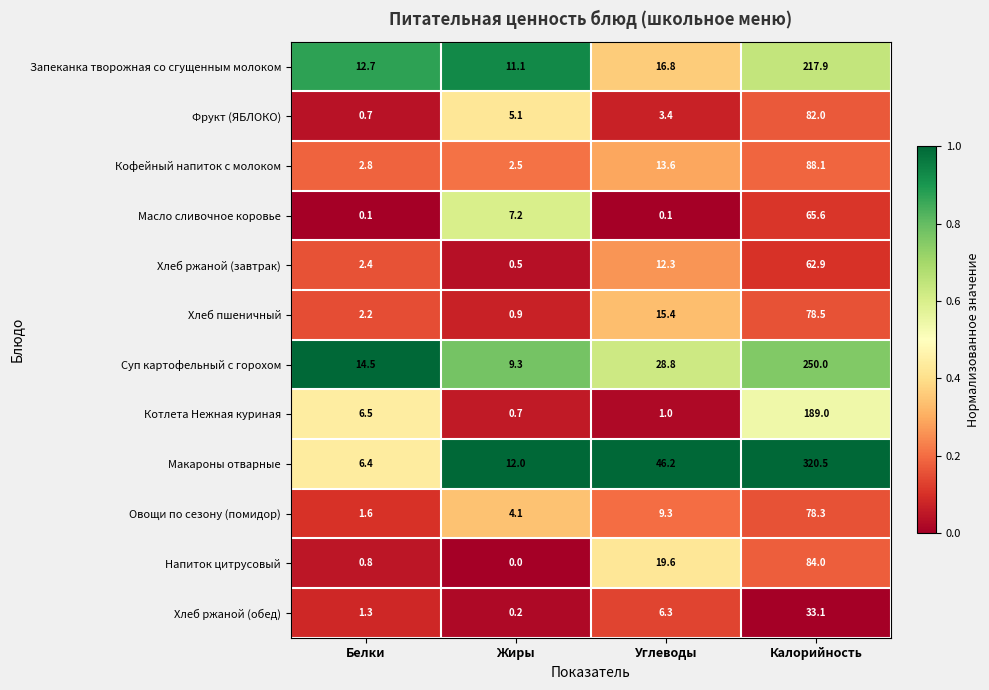

The value of Запеканка творожная со сгущенным молоком at Калорийность is 98.4. True or false?

False